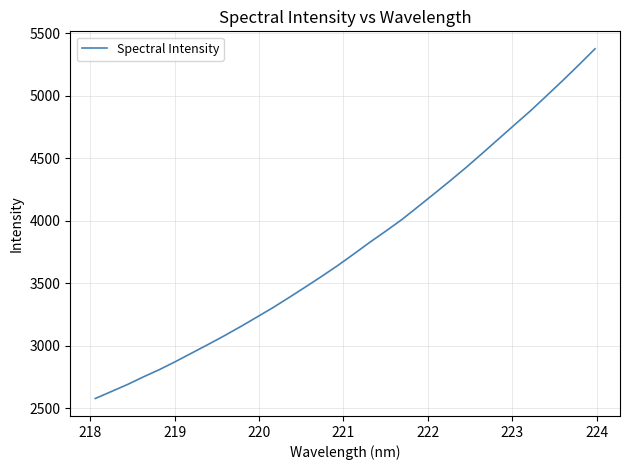

True or false: there are more than 2 points higher than both neighbors.

False